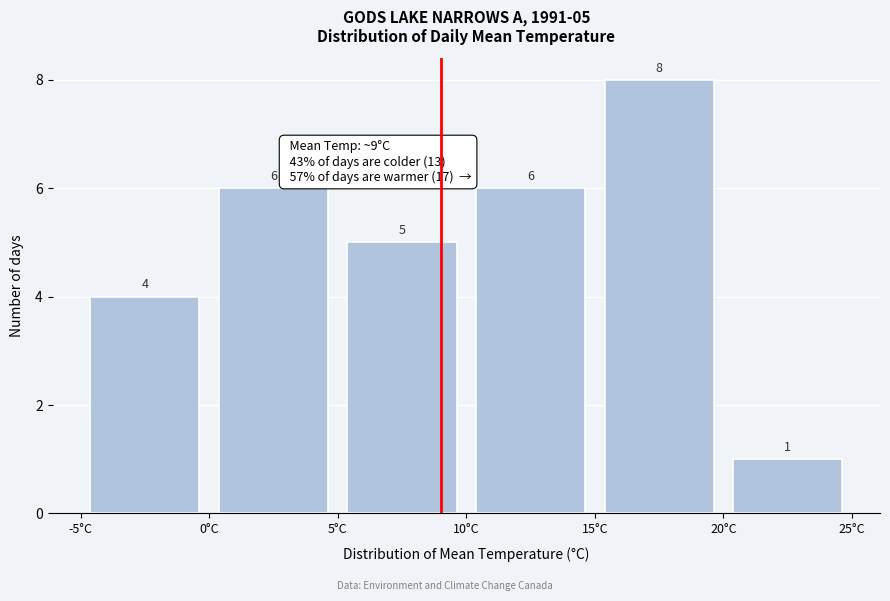

Which range on the x-axis has the tallest bar?

15 to 20